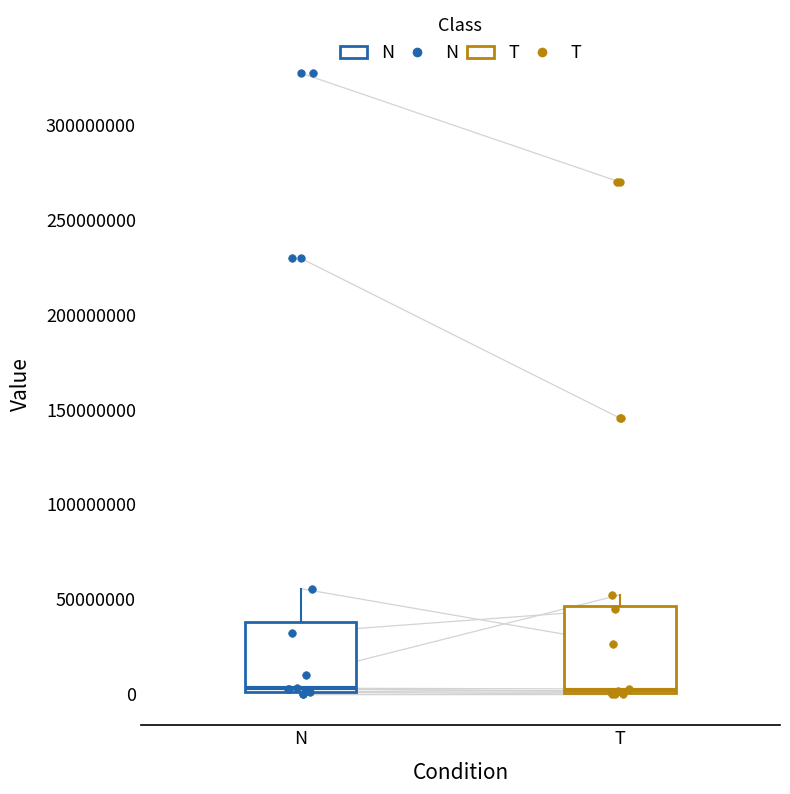

Reading left to right, transcribe this box plot: for each box, give where its median line is, the range the box spans, and where its two whiskers end, as read against the y-axis. The values are not printed on the chart, so give them approximately, as read against the axis.

N: median 5000000, box 0 to 40000000, whiskers 0 to 55000000
T: median 0 (just above the box's lower edge), box 0 to 45000000, whiskers 0 to 50000000